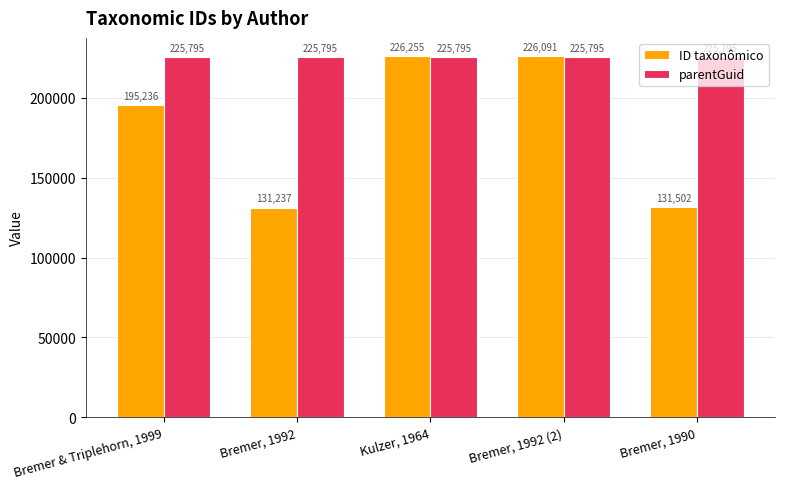

What is the approximate value of ID taxonômico at Bremer, 1992?

131237